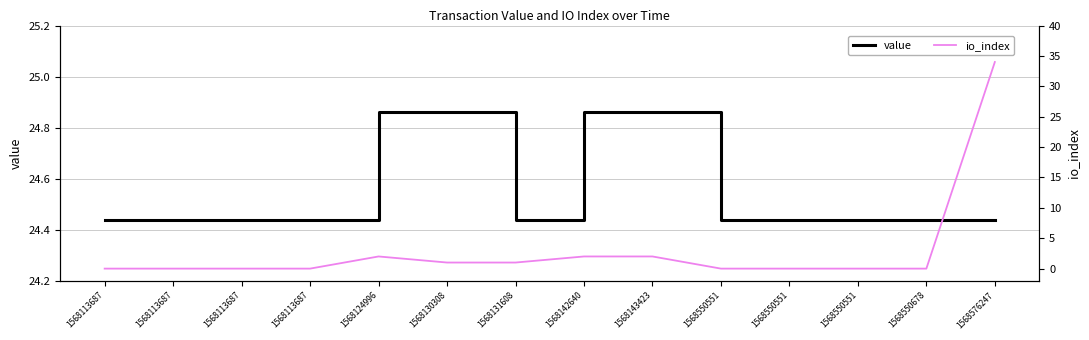

What is the sum of all io_index values?

42.0